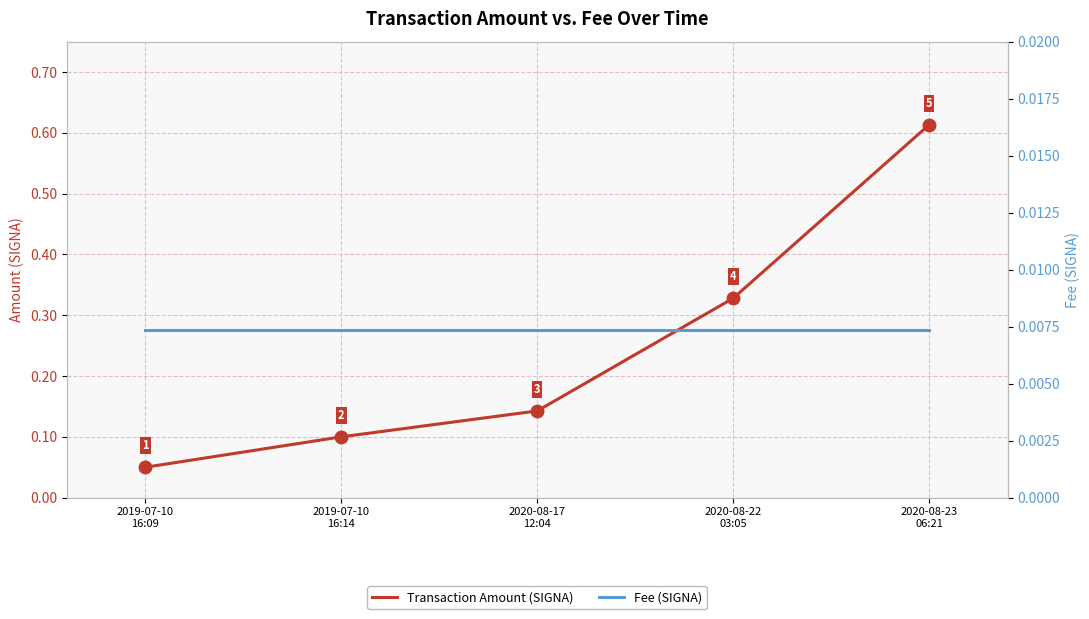

The value of Transaction Amount (SIGNA) at 2020-08-22
03:05 is 0.5. True or false?

False